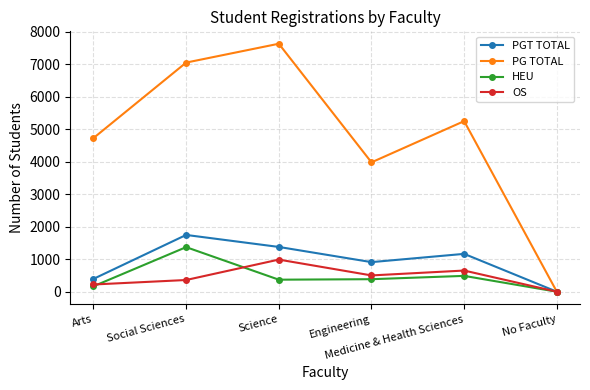

At Medicine & Health Sciences, list the series in order from smallest to largest.

HEU, OS, PGT TOTAL, PG TOTAL